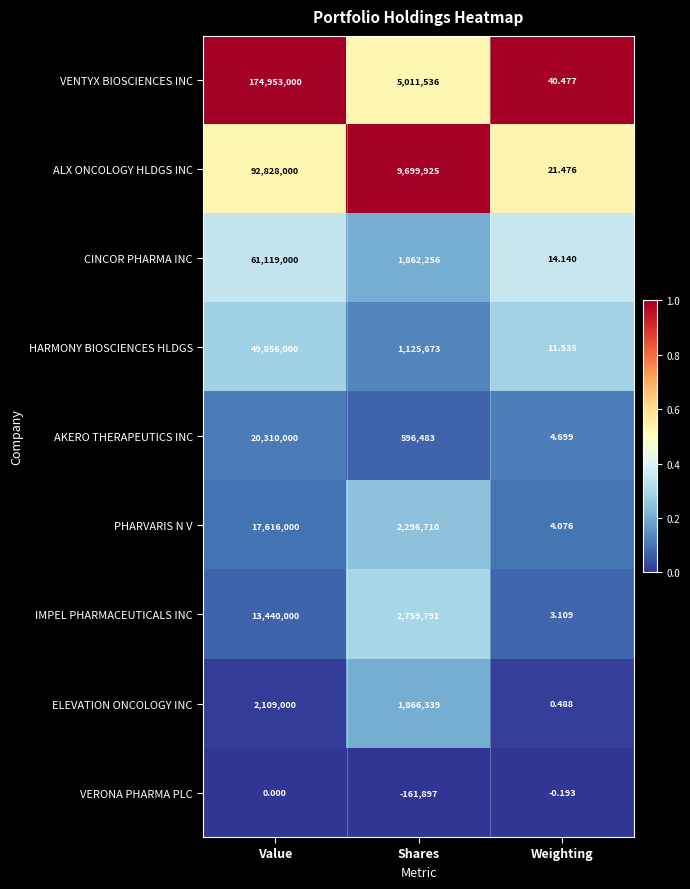

What is the greatest value displayed?

174953000.0